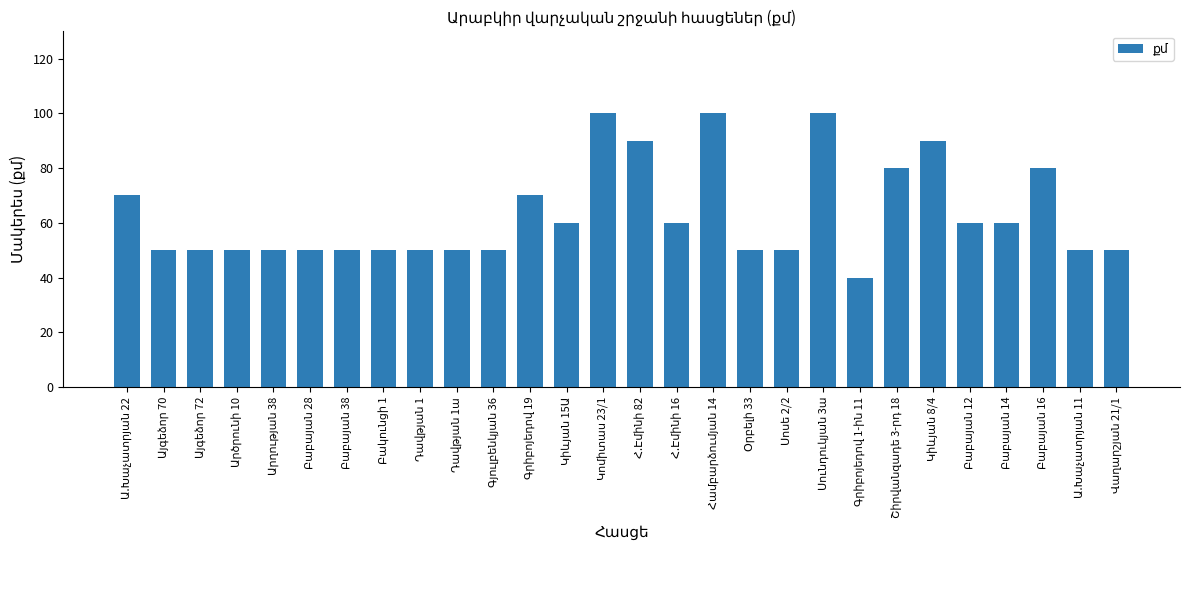

What is the greatest value displayed?

100